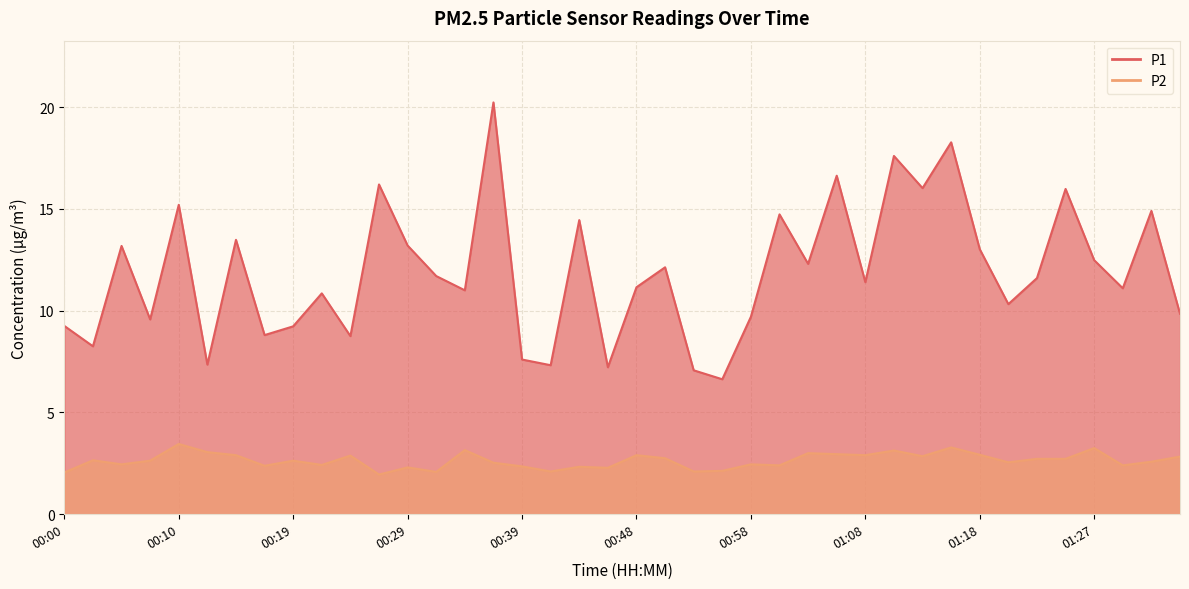

At which label does P2 reach its minimum?

00:27